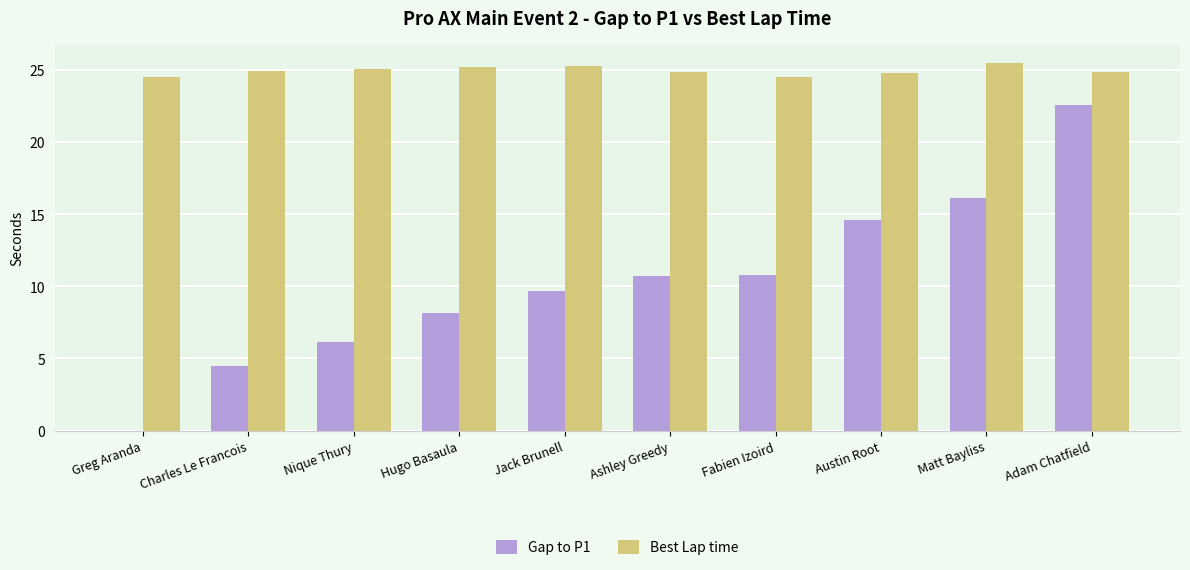

True or false: Gap to P1 has a value of 30.0 at Adam Chatfield.

False